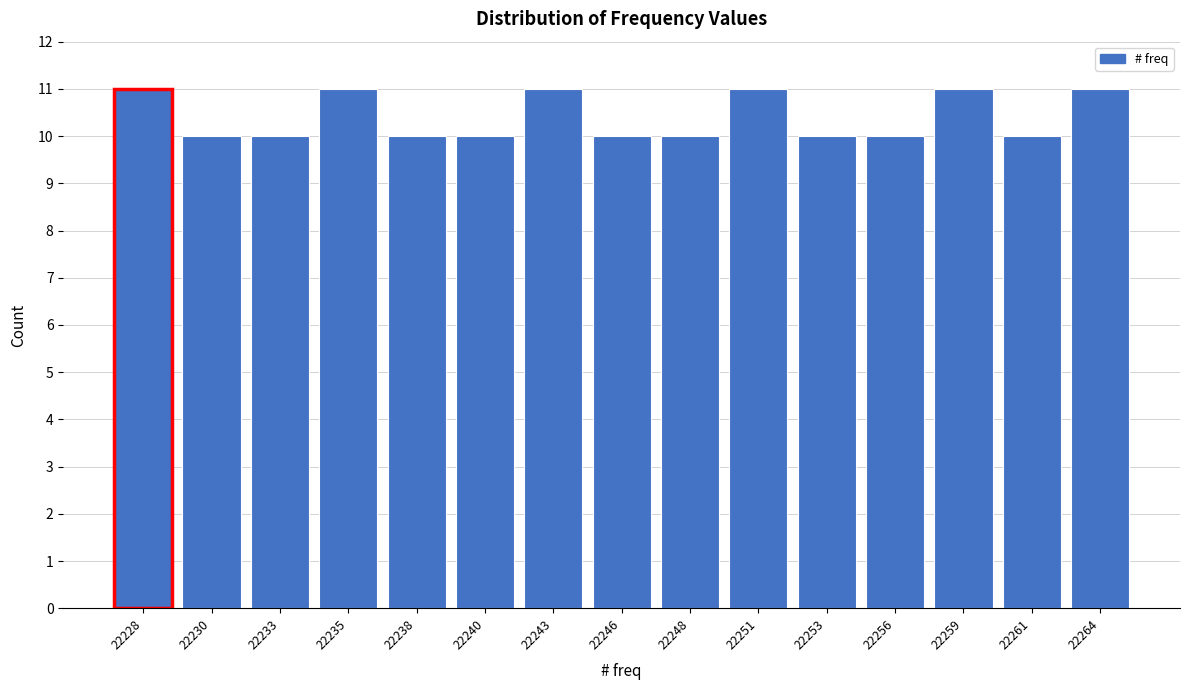

Reading right to left, transcribe all the data shown in this chart.

22264=11	22261=10	22259=11	22256=10	22253=10	22251=11	22248=10	22246=10	22243=11	22240=10	22238=10	22235=11	22233=10	22230=10	22228=11